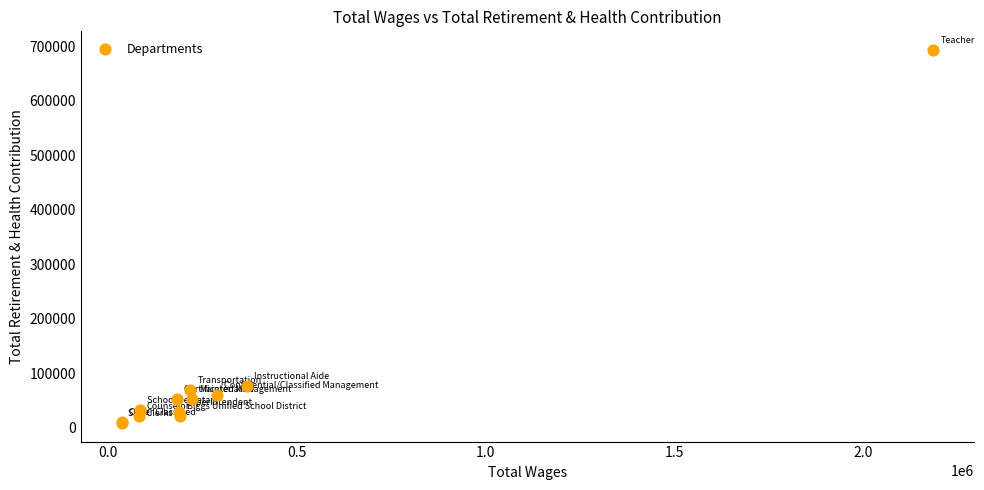

What Y value in the scatter plot is closest to 351264?

77645